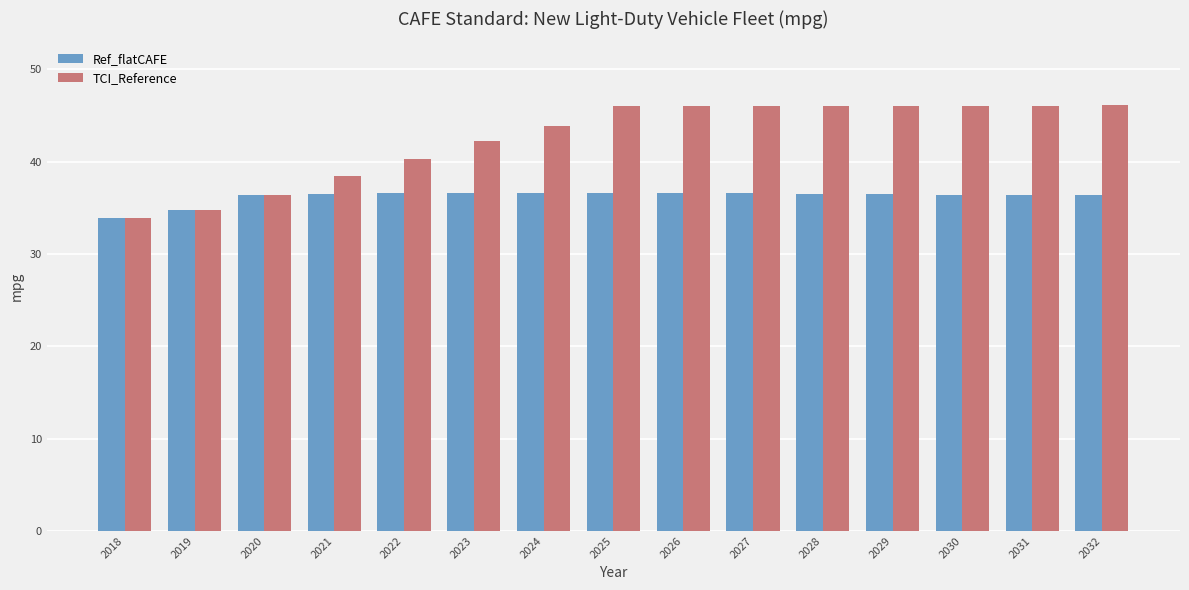

What is the sum of the TCI_Reference values at 2023 and 2019?

77.0